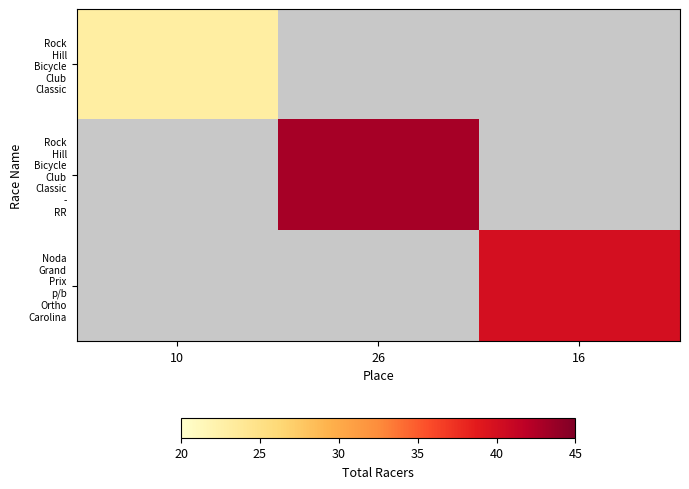

How many values in Rock Hill Bicycle Club Classic - RR are above zero?

1